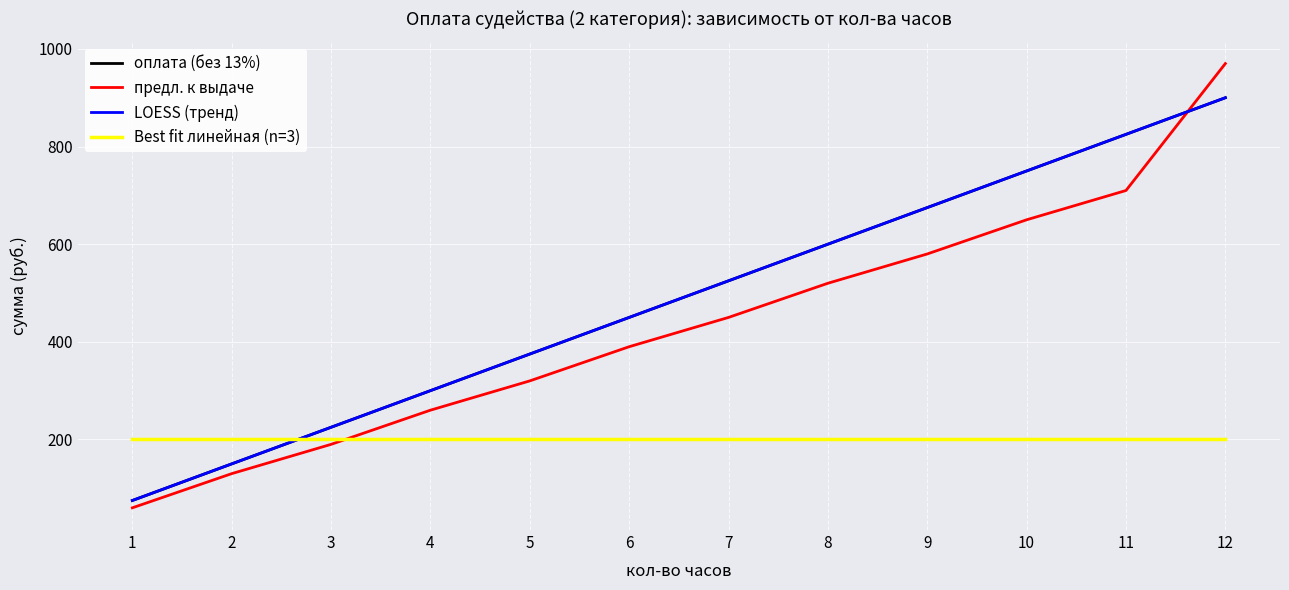

What is the total value across all series at 9?

2130.0